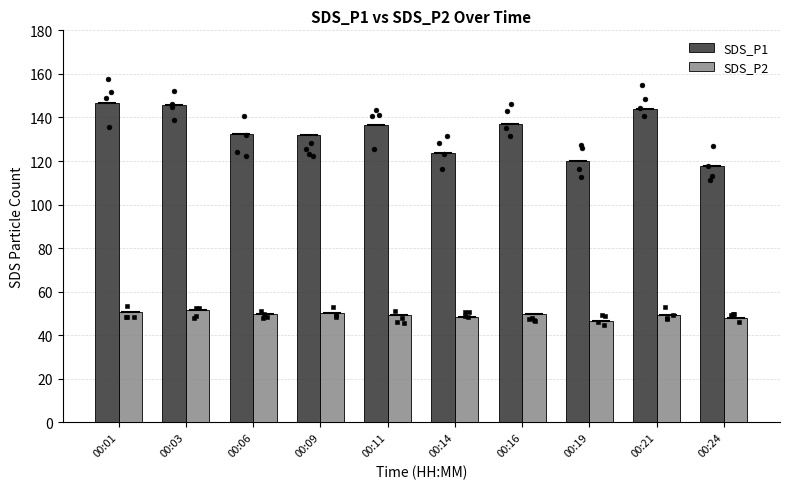

What are all the series names shown in the legend?

SDS_P1, SDS_P2